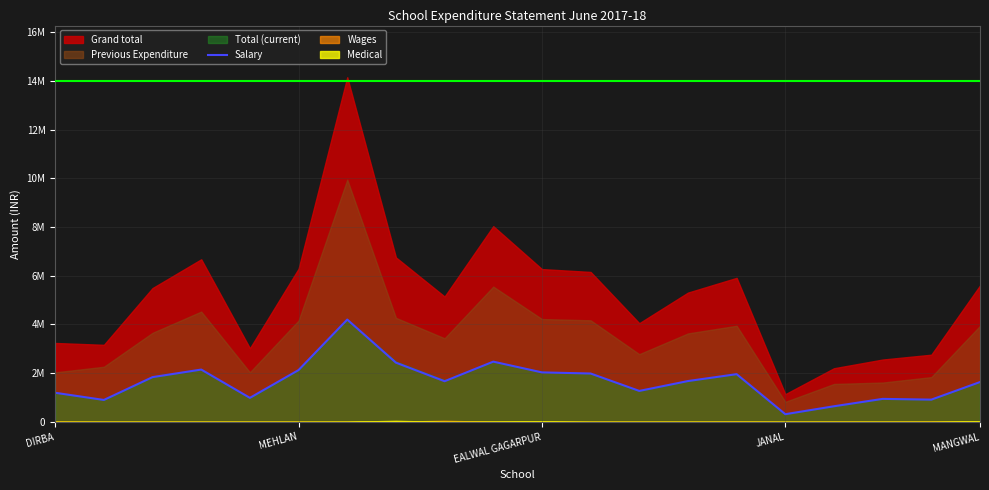

What is the average value?

1667465